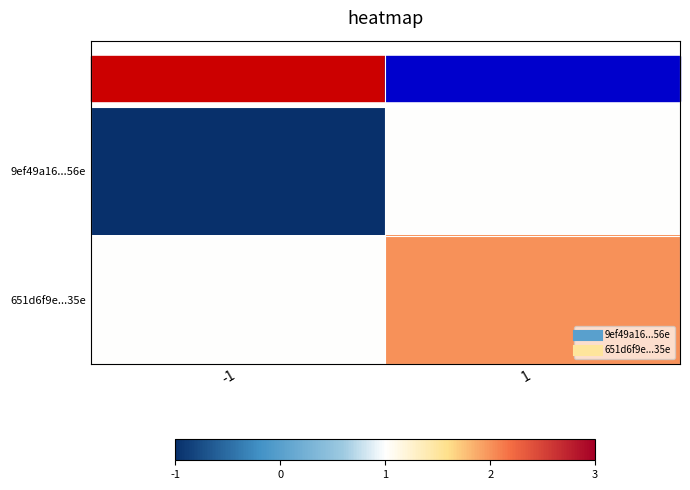

Rank the series by their average value, from highest to lowest.

651d6f9e...35e, 9ef49a16...56e